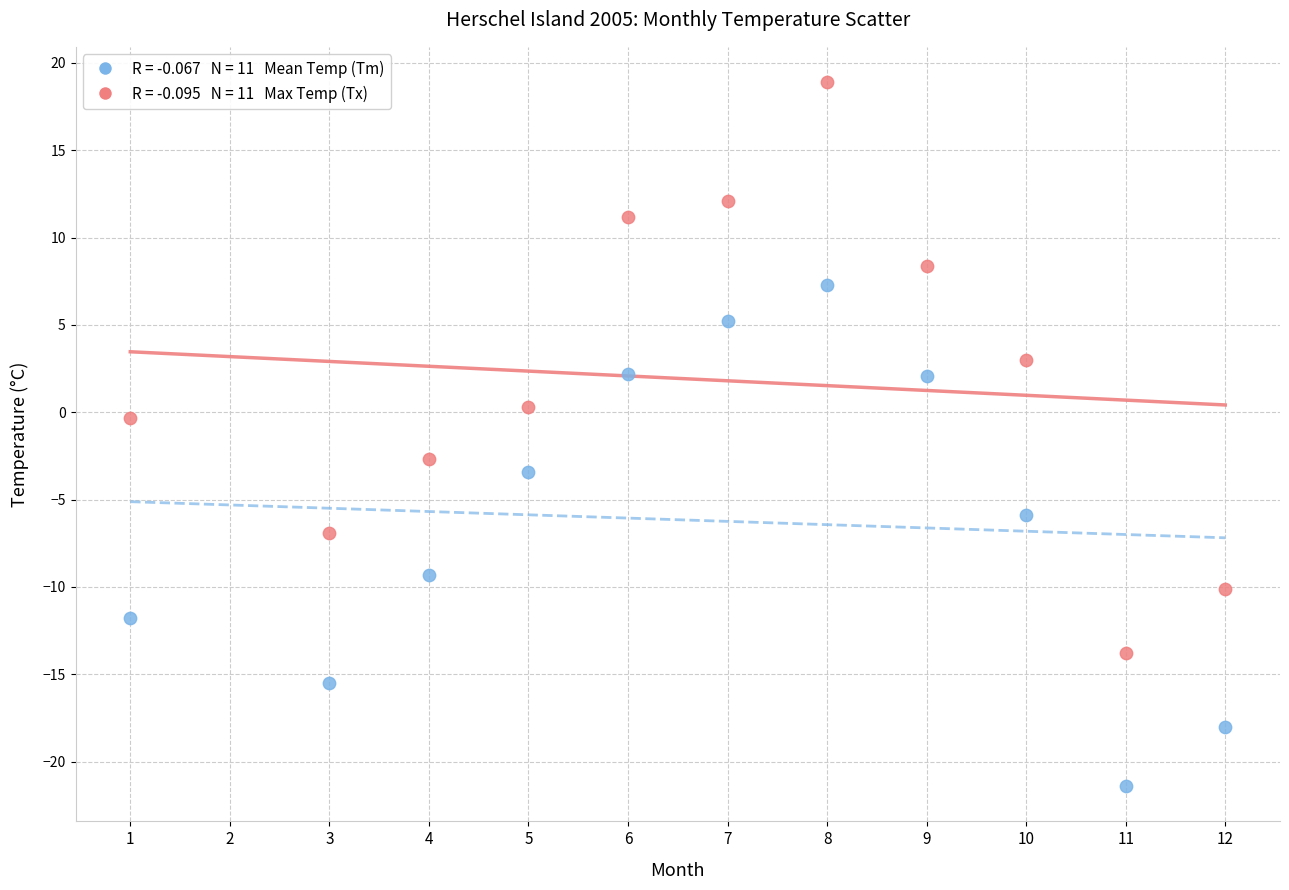

Across all data points, what is the range of Y values (max minus min)?

40.3